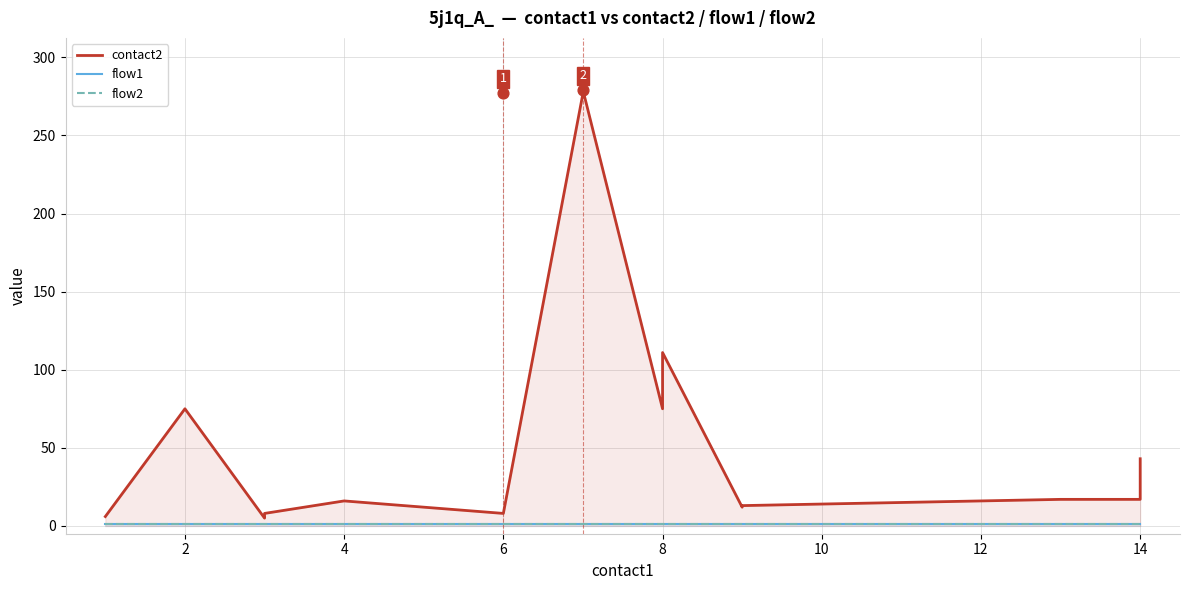

Is the value of flow1 at 8 greater than the value of flow2 at 2?

No